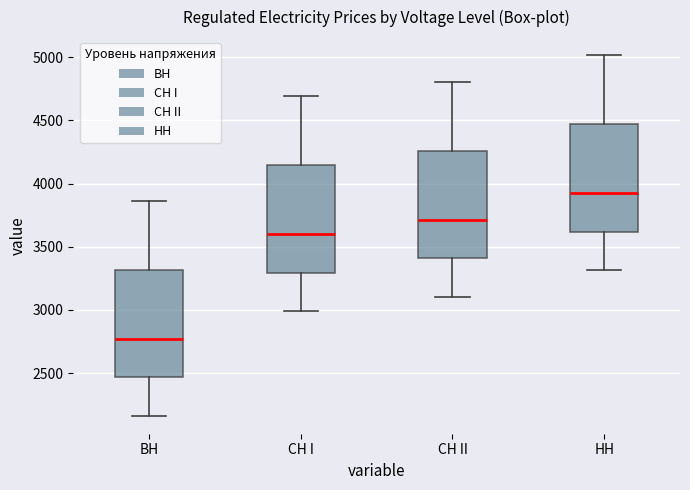

Reading left to right, transcribe this box plot: for each box, give where its median line is, the range the box spans, and where its two whiskers end, as read against the y-axis. The values are not printed on the chart, so give them approximately, as read against the axis.

ВН: median 2750, box 2450 to 3300, whiskers 2150 to 3850
СН I: median 3600, box 3300 to 4150, whiskers 3000 to 4700
СН II: median 3700, box 3400 to 4250, whiskers 3100 to 4800
НН: median 3900, box 3600 to 4450, whiskers 3300 to 5000